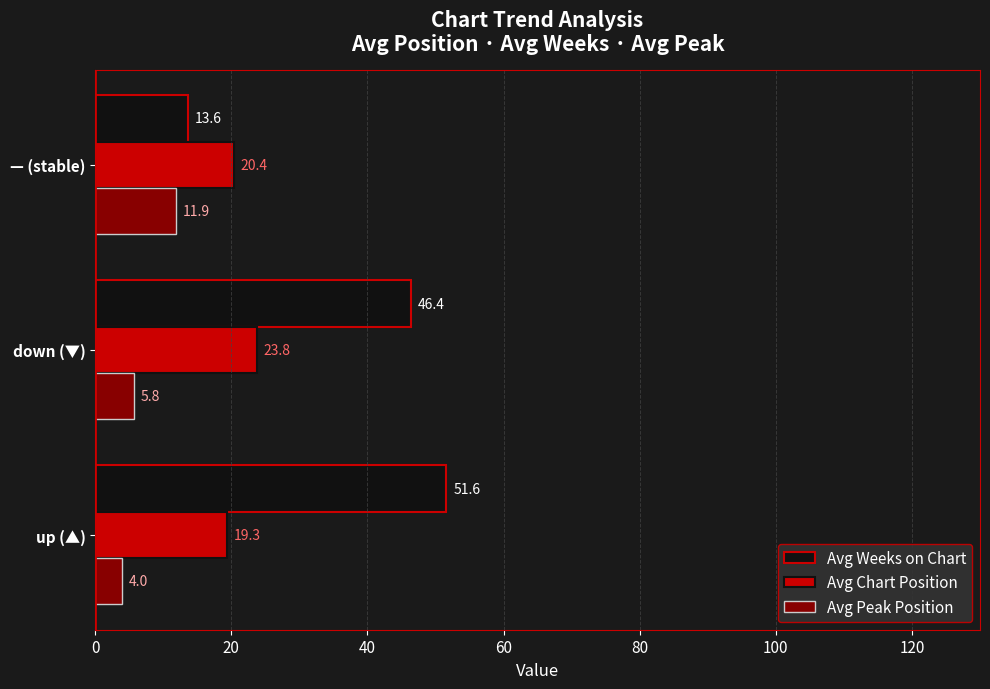

The Avg Chart Position series shows 20.4 at — (stable). True or false?

True